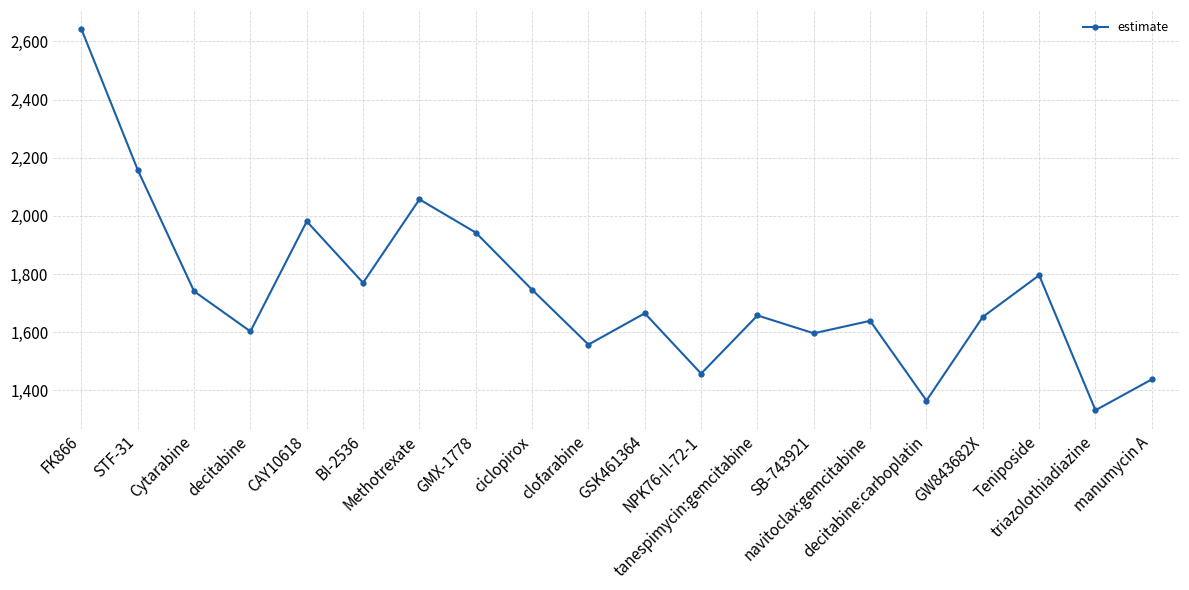

Approximately how many times larger is the value at Methotrexate compared to GMX-1778?

1.1